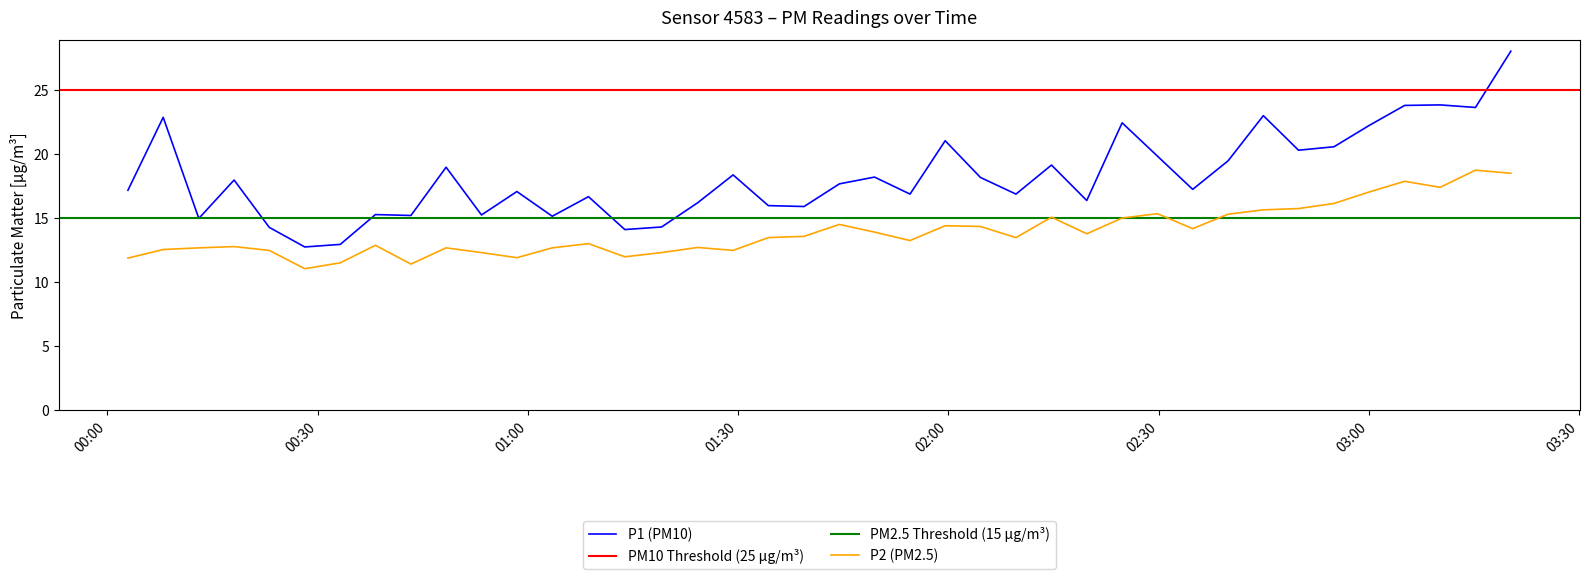

True or false: P2 (PM2.5) and P1 (PM10) cross at least once.

False